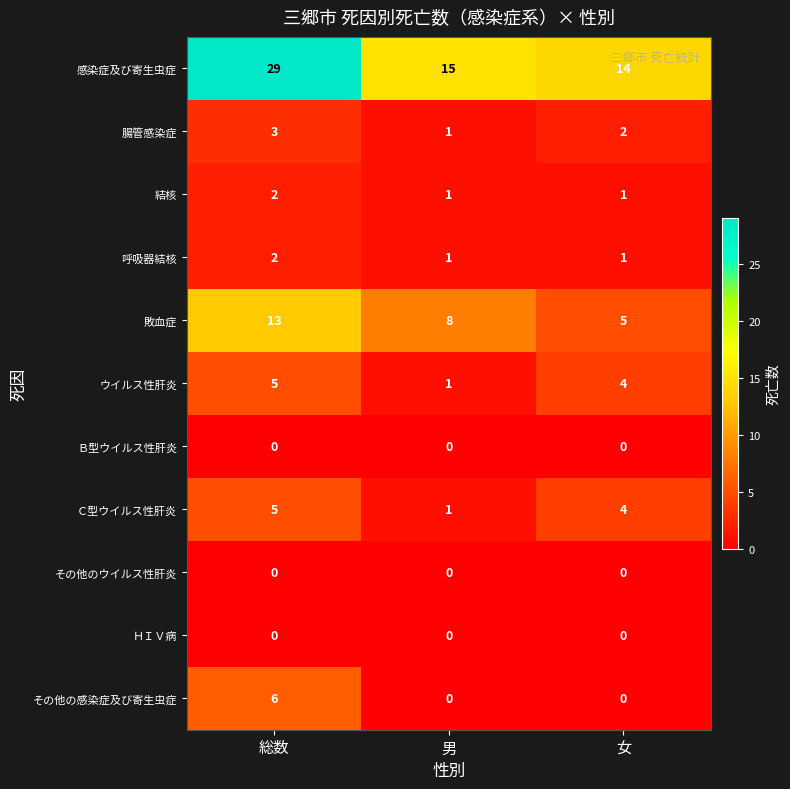

What is the sum of the ウイルス性肝炎 values at 男 and 女?

5